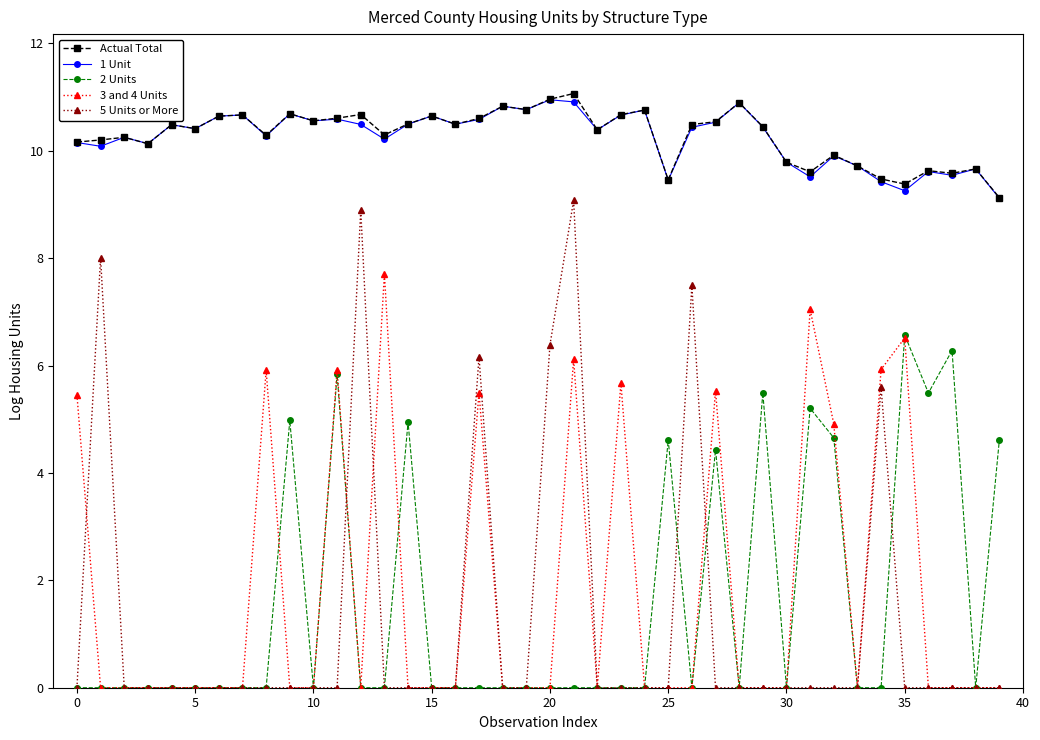

True or false: 2 Units and Actual Total intersect in this chart.

False